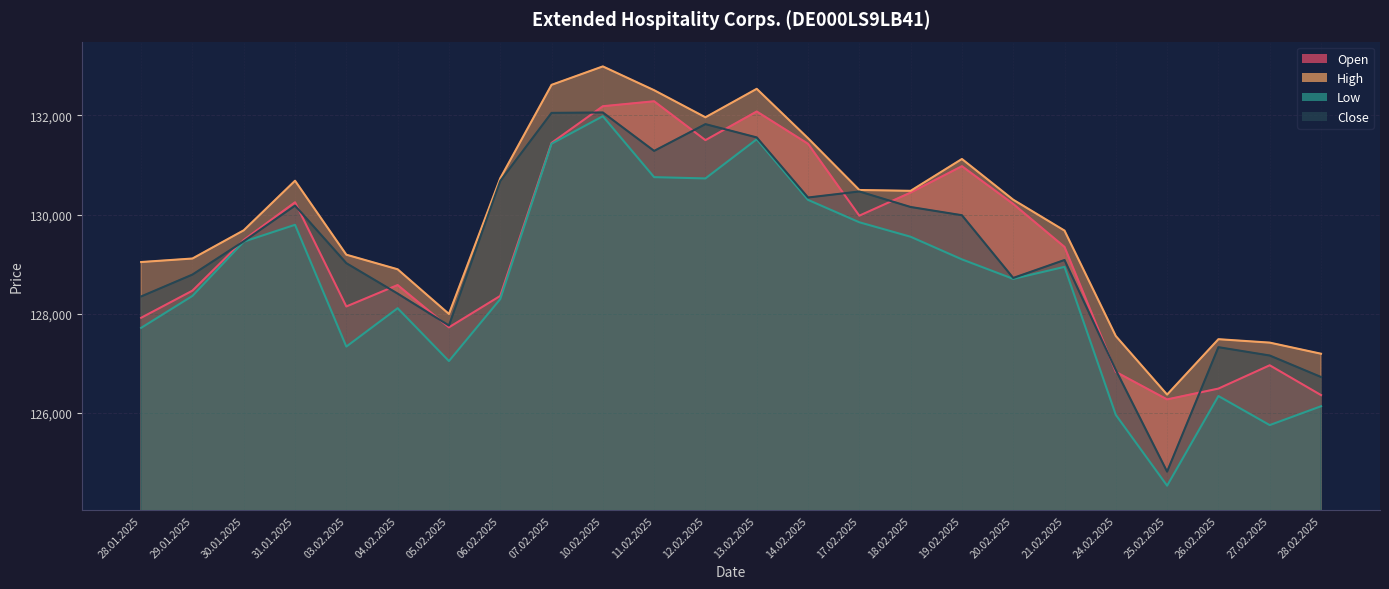

At which label does Close first exceed 129462?

31.01.2025